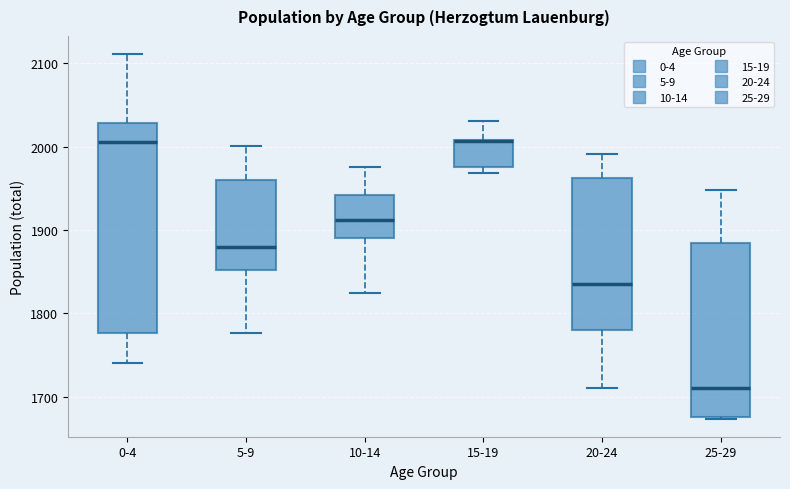

Comparing the boxes themselves (not the whiskers), which one is the tallest?

0-4